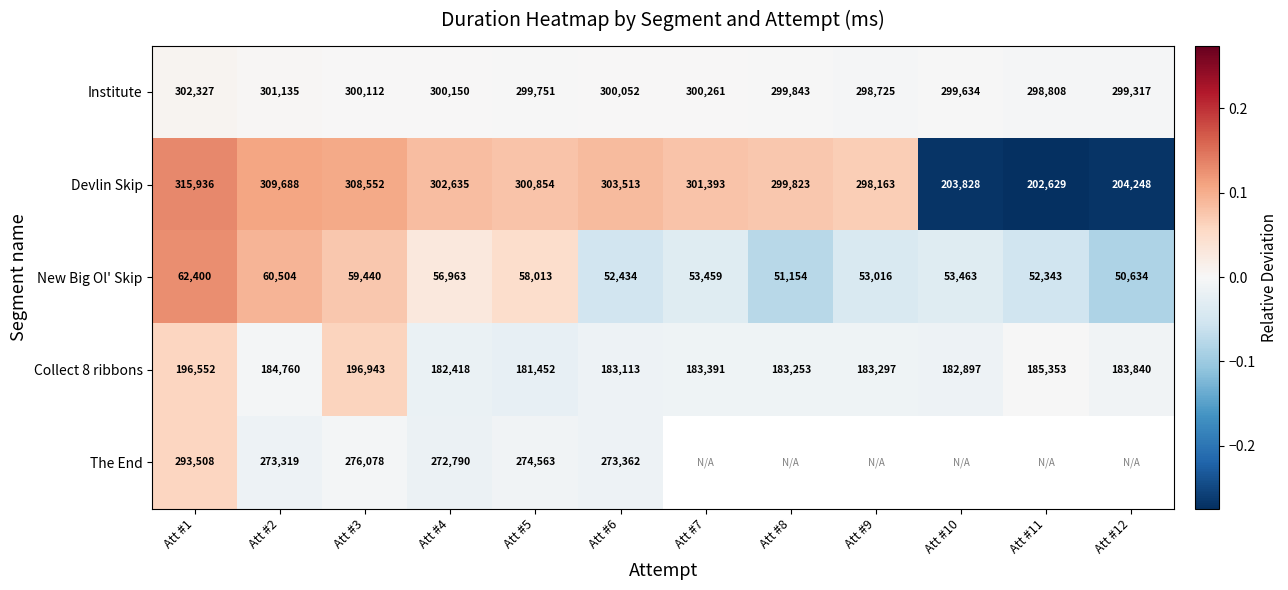

Which label corresponds to the largest value in the chart?

Att #1